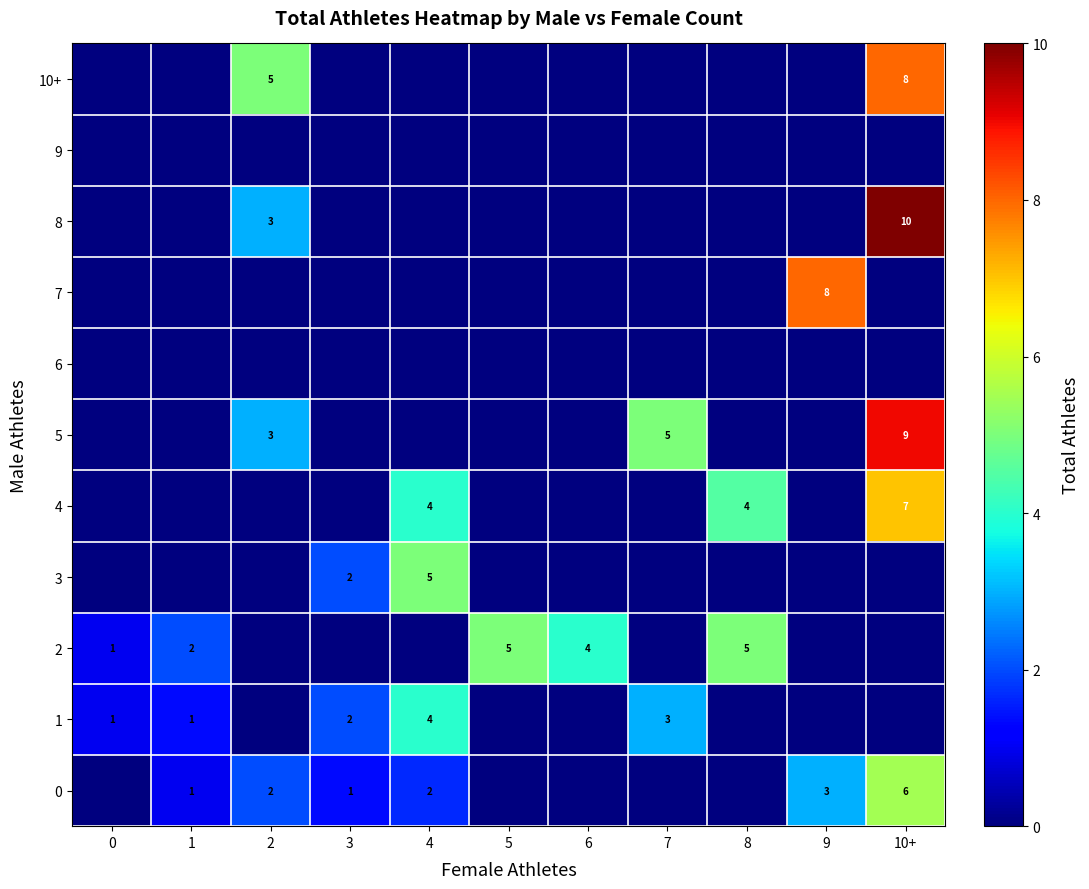

The 1 series shows 1 at 0. True or false?

True